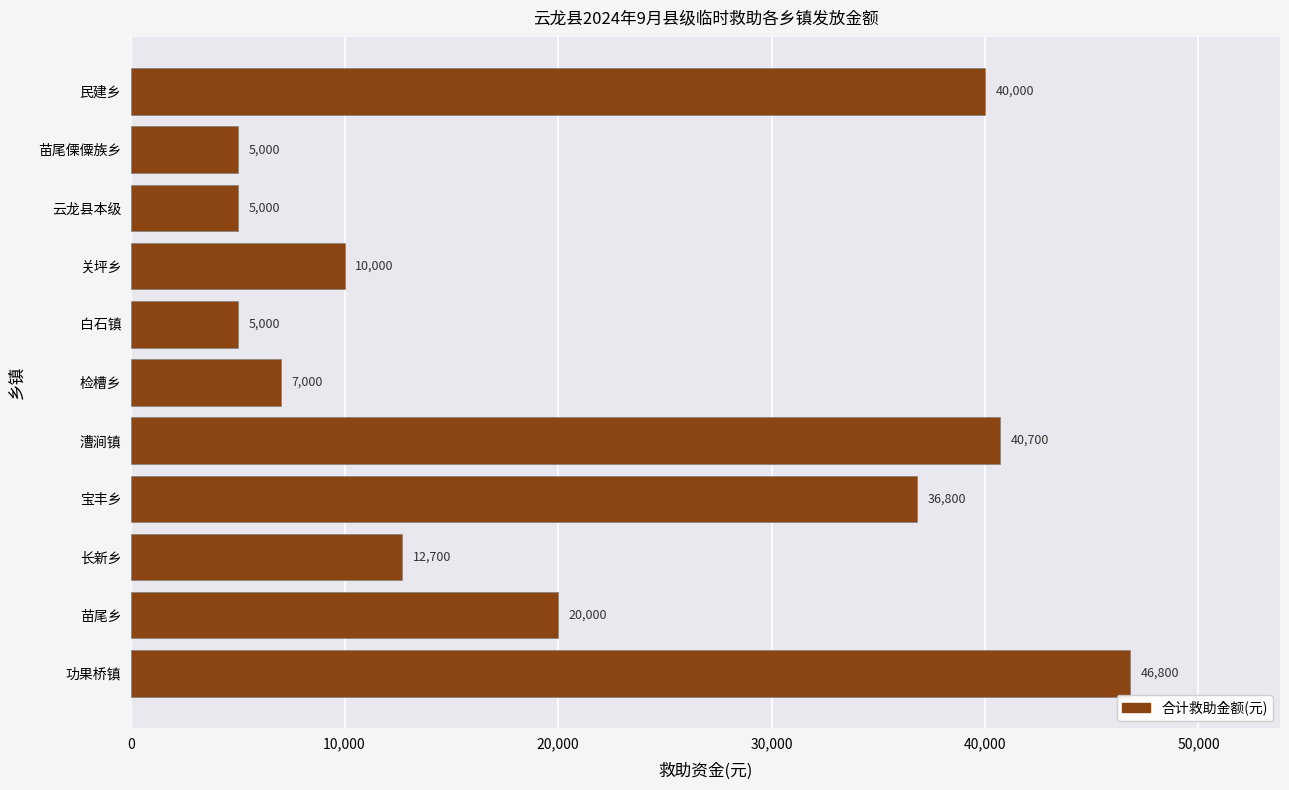

How many values are below 12700?

5